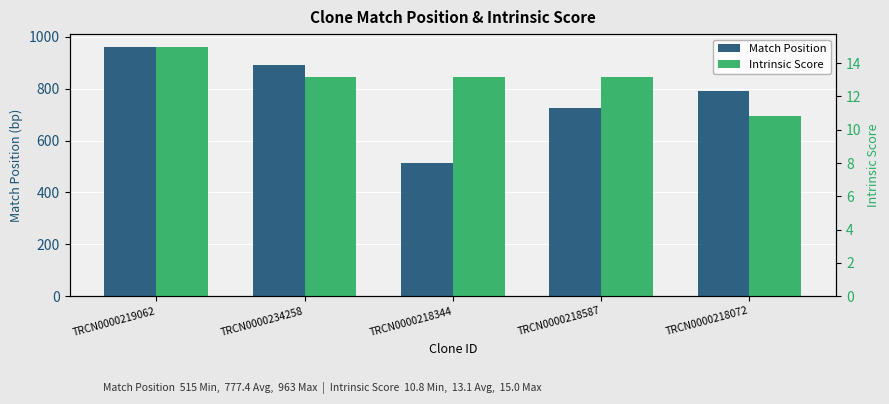

List the series in order of their overall mean, highest first.

Match Position, Intrinsic Score